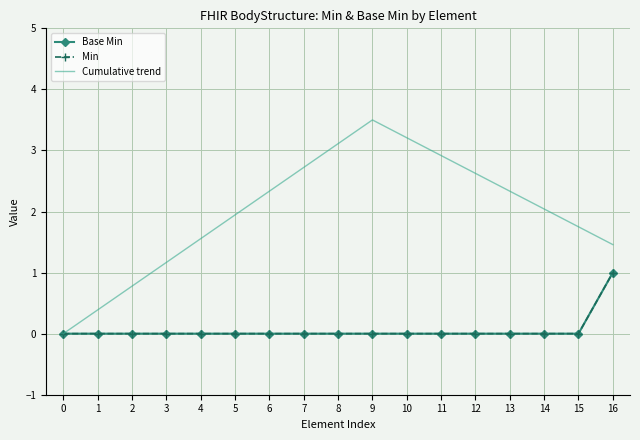

Which series has the largest range (max minus min)?

Cumulative trend